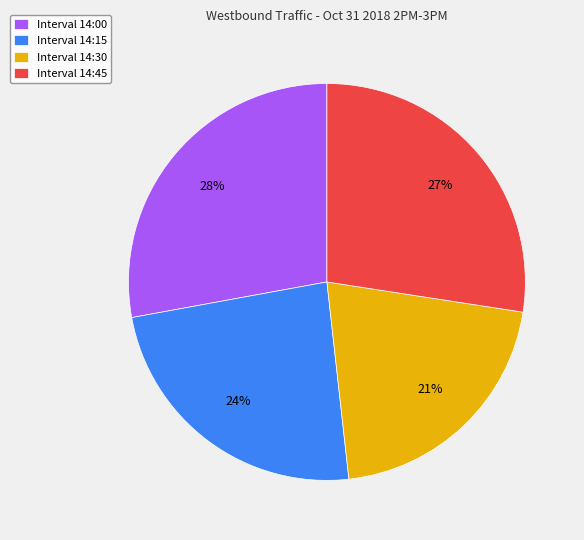

To the nearest percent, what is the difference between the largest and smallest slice percentages?

7%